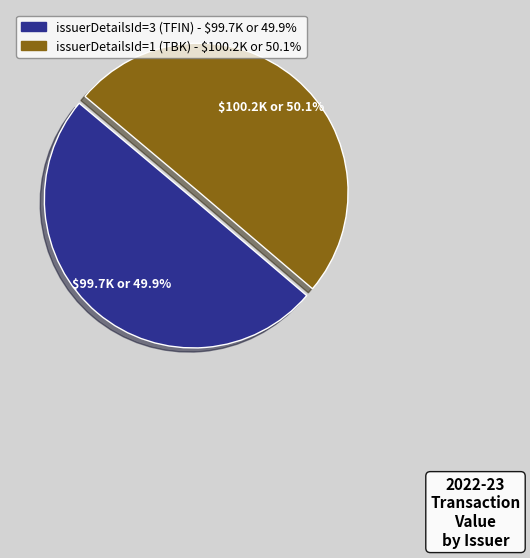

To the nearest percent, what percentage of the pie is issuerDetailsId=3 (TFIN)?

50%